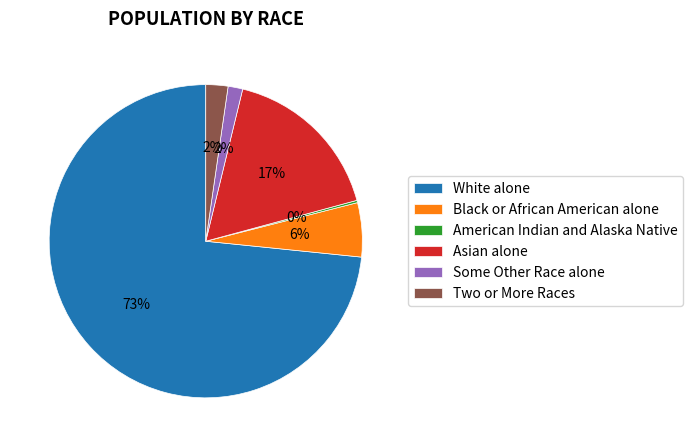

To the nearest percent, what is the difference between the largest and smallest slice percentages?

73%